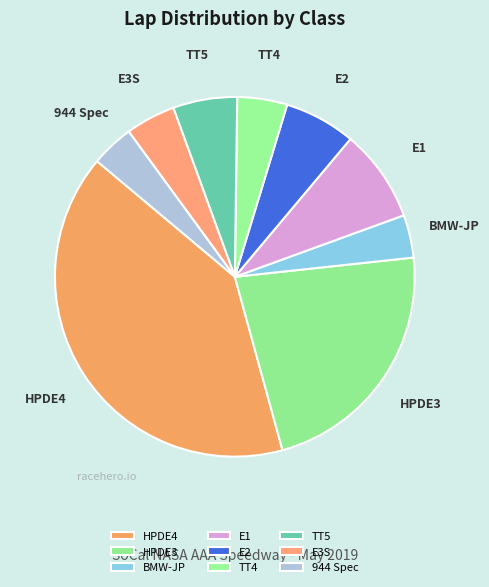

How much of the chart is everything except TT4?

95.5%